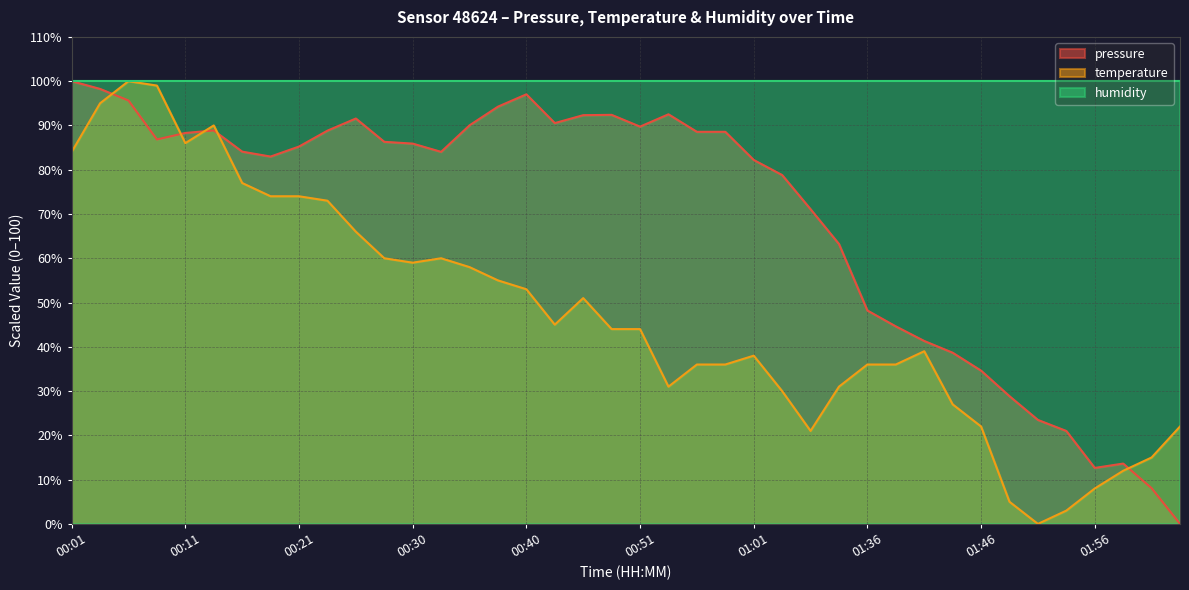

What is the difference between the maximum and minimum values in the temperature series?

100.0